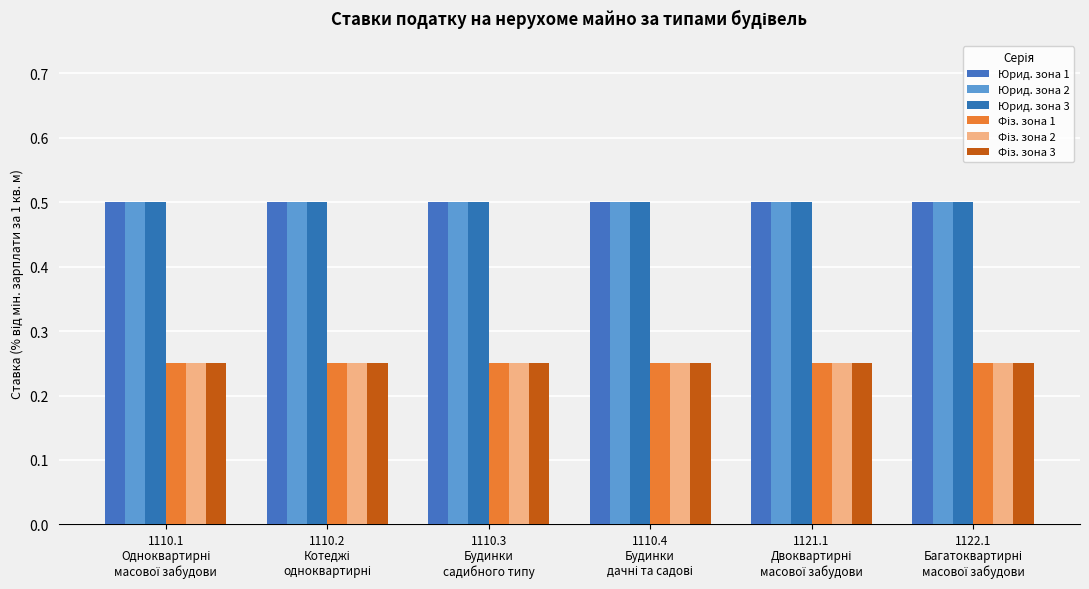

Which has a higher value, 1110.1
Одноквартирні
масової забудови or 1121.1
Двоквартирні
масової забудови?

1110.1
Одноквартирні
масової забудови